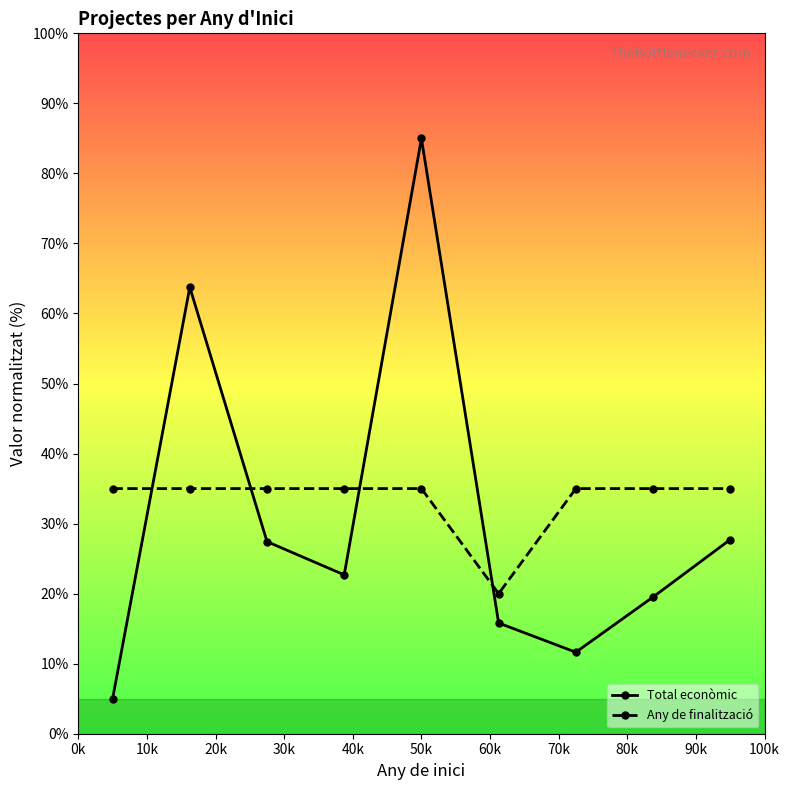

Which series has the widest spread of values?

Total econòmic